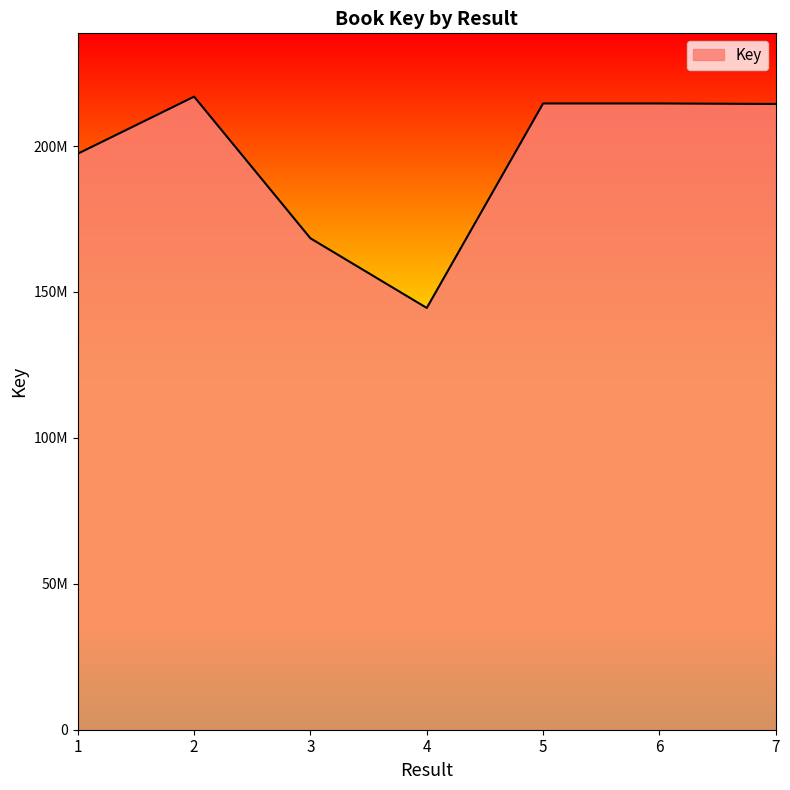

What is the approximate value at 4?

144534903